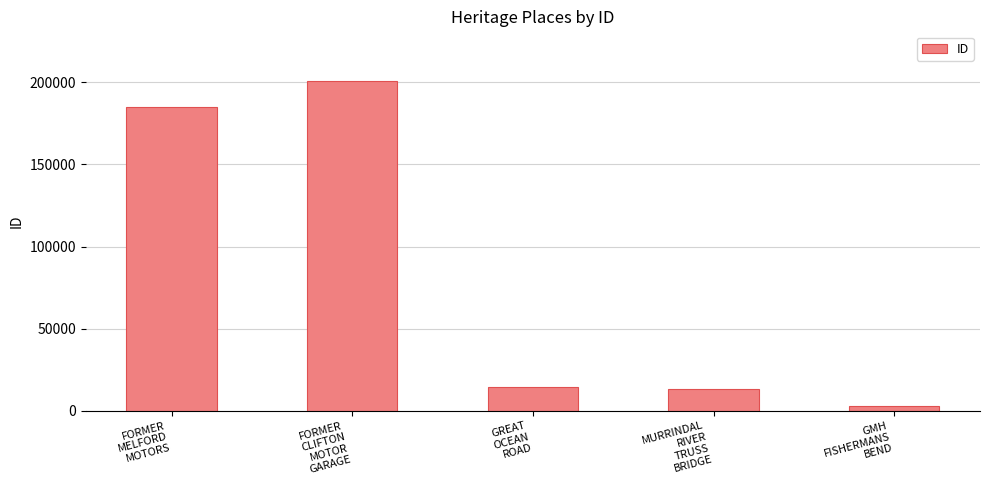

How many data points does each series have?

5